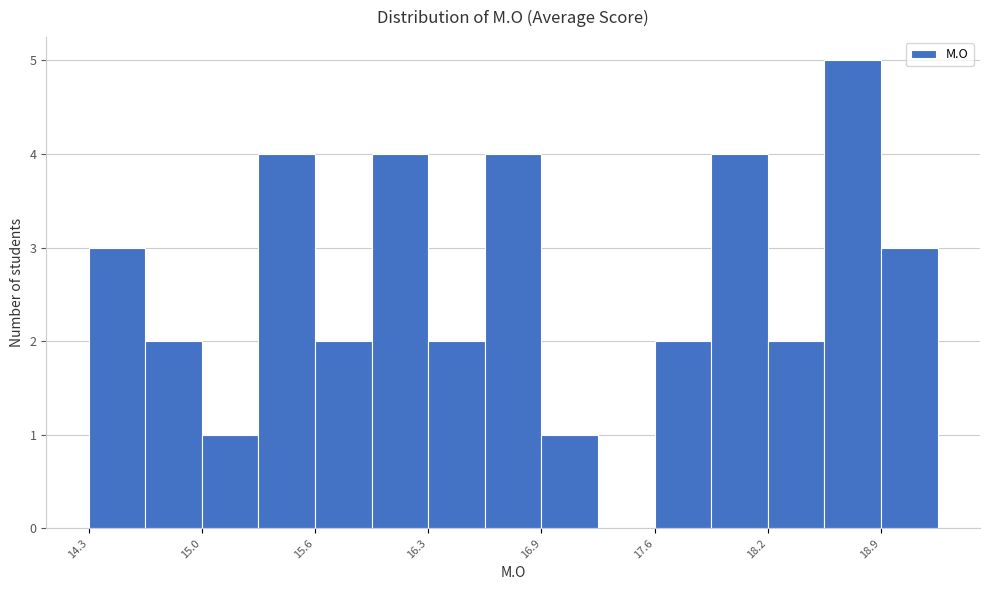

Around what value on the x-axis is the tallest bar? Give the approximate position of its centre, as read against the axis.

18.7